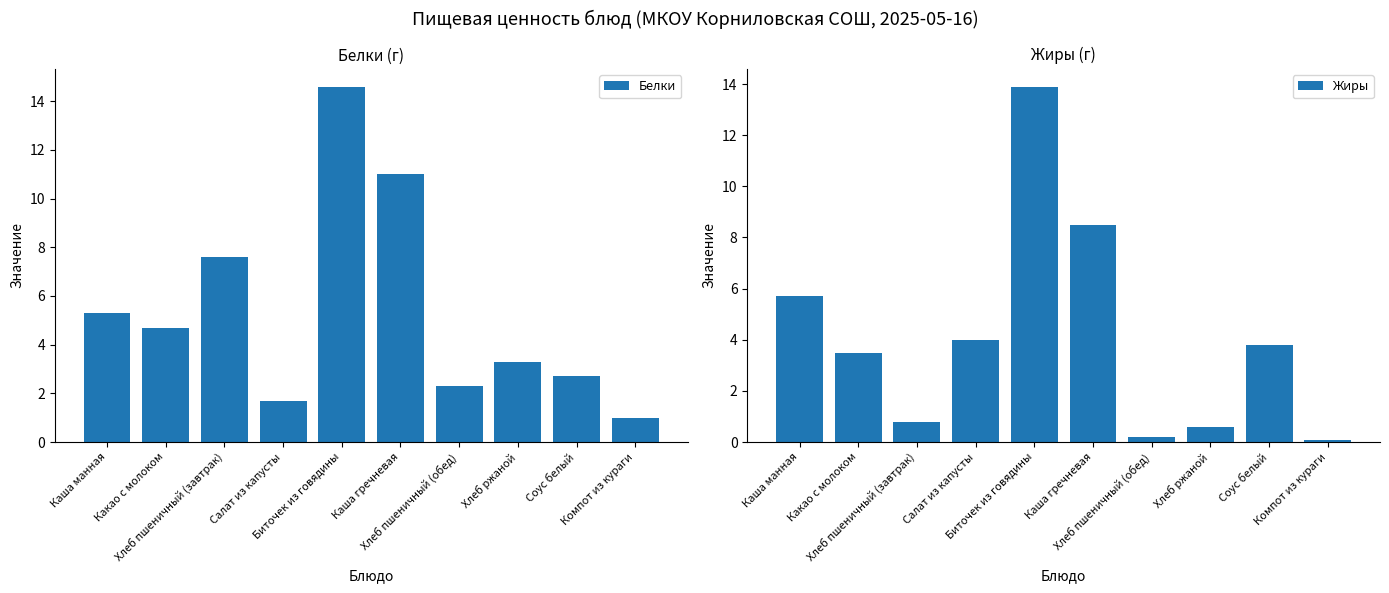

What is the difference between the second highest and second lowest values in the Жиры series?

8.3